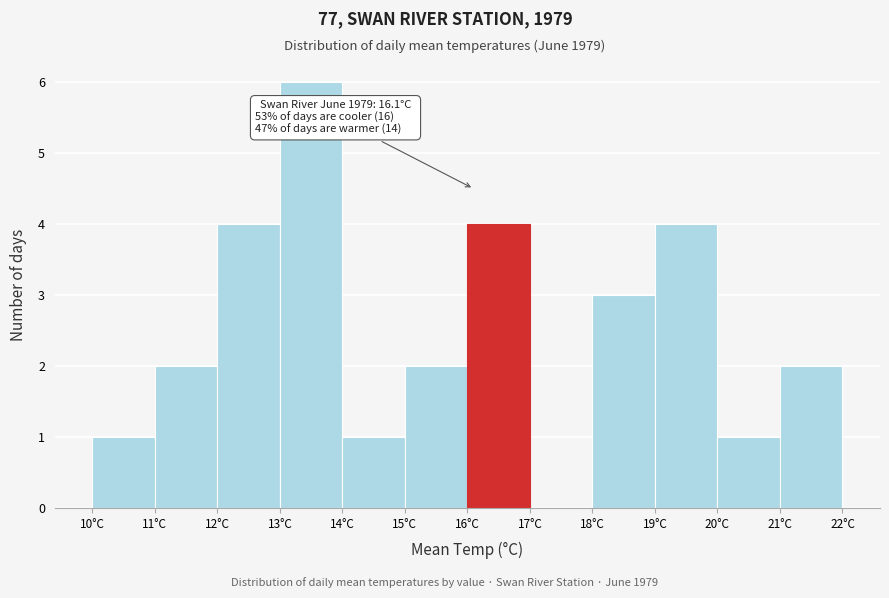

Which range on the x-axis has the tallest bar?

13 to 14